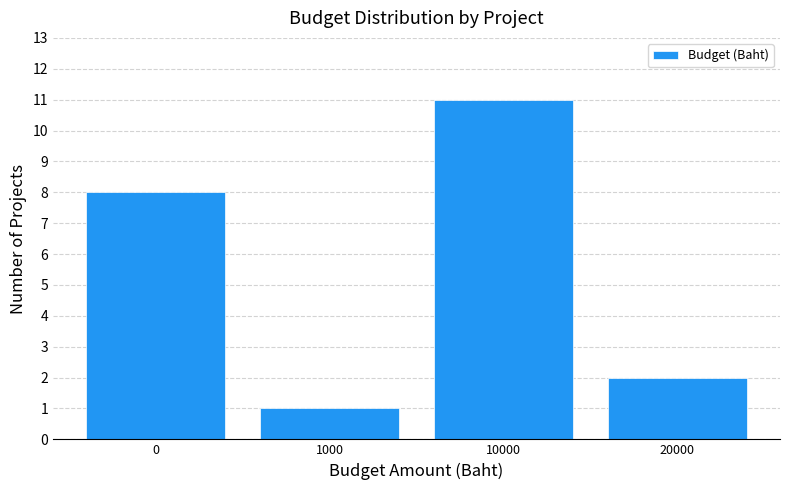

Reading left to right, list all the values displayed in this chart.

0=8	1000=1	10000=11	20000=2